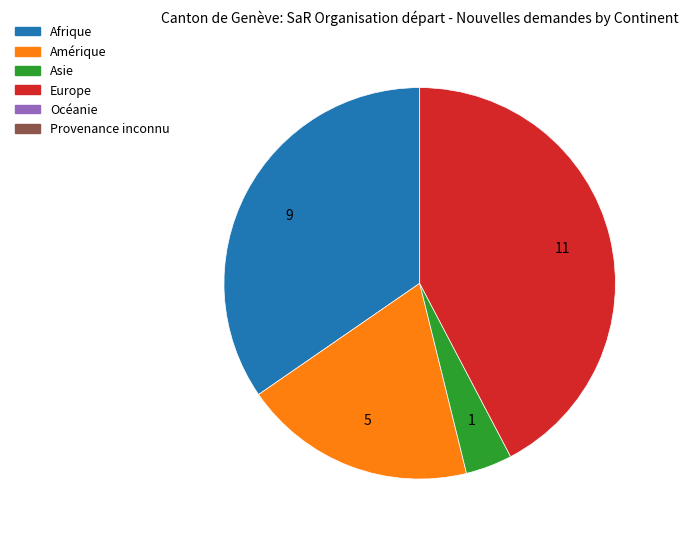

Does any single category account for the majority?

No